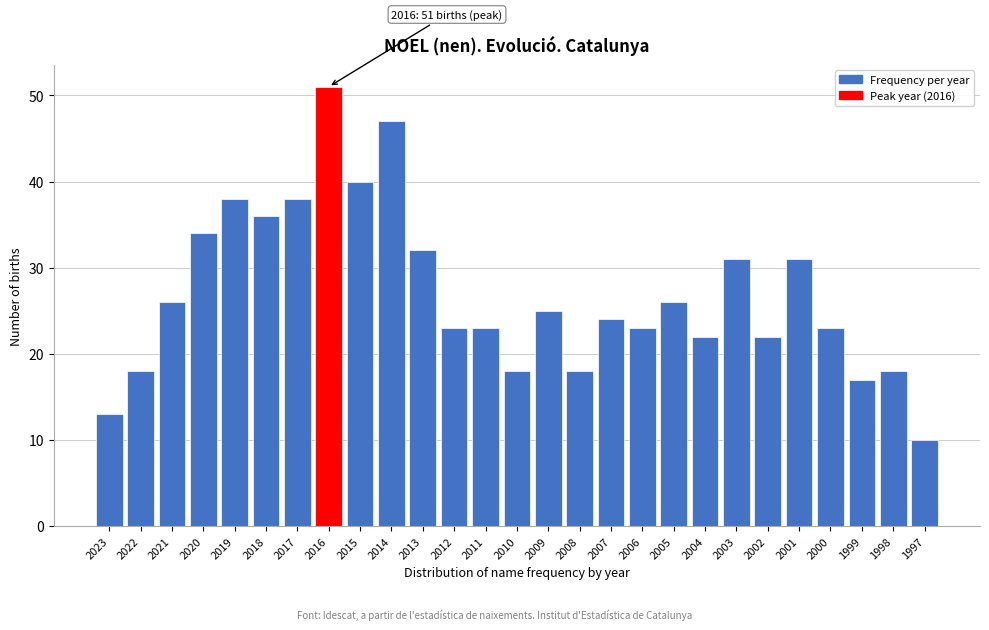

Reading left to right, transcribe all the data shown in this chart.

2023=13	2022=18	2021=26	2020=34	2019=38	2018=36	2017=38	2016=51	2015=40	2014=47	2013=32	2012=23	2011=23	2010=18	2009=25	2008=18	2007=24	2006=23	2005=26	2004=22	2003=31	2002=22	2001=31	2000=23	1999=17	1998=18	1997=10